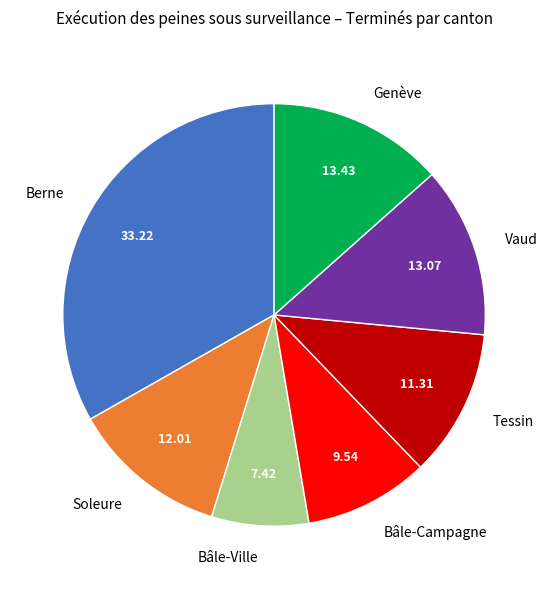

Does Vaud account for over 50% of the chart?

No